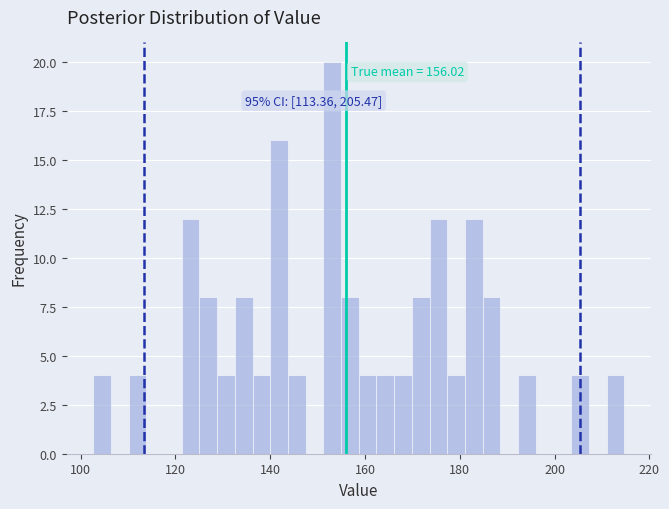

Around what value on the x-axis is the tallest bar? Give the approximate position of its centre, as read against the axis.

154